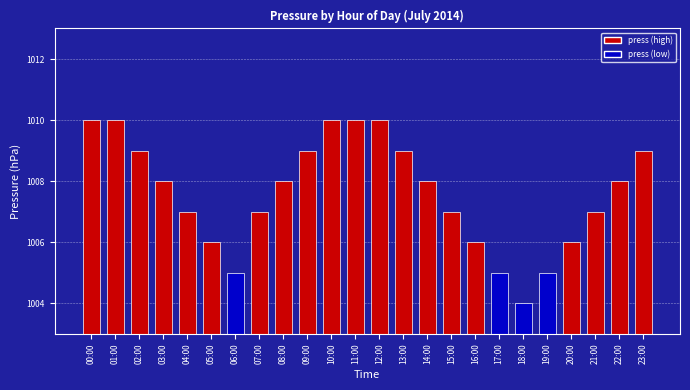

How many data points does each series have?

24